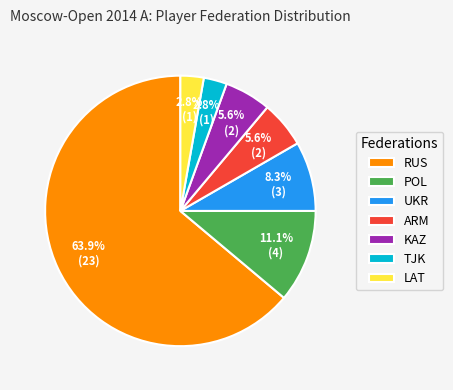

Is it true that POL is 11% of the pie?

True